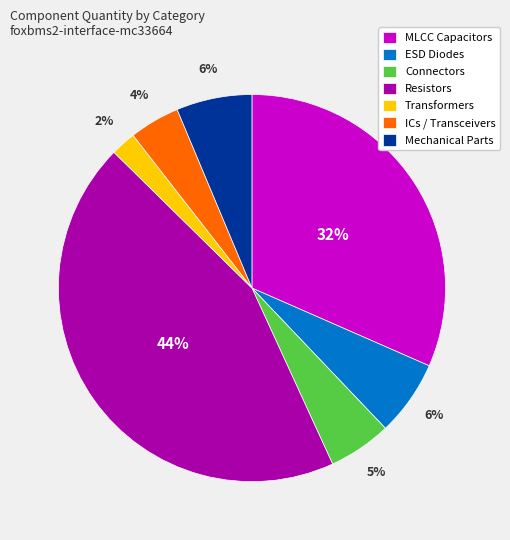

The ICs / Transceivers slice represents 4% of the pie. True or false?

True